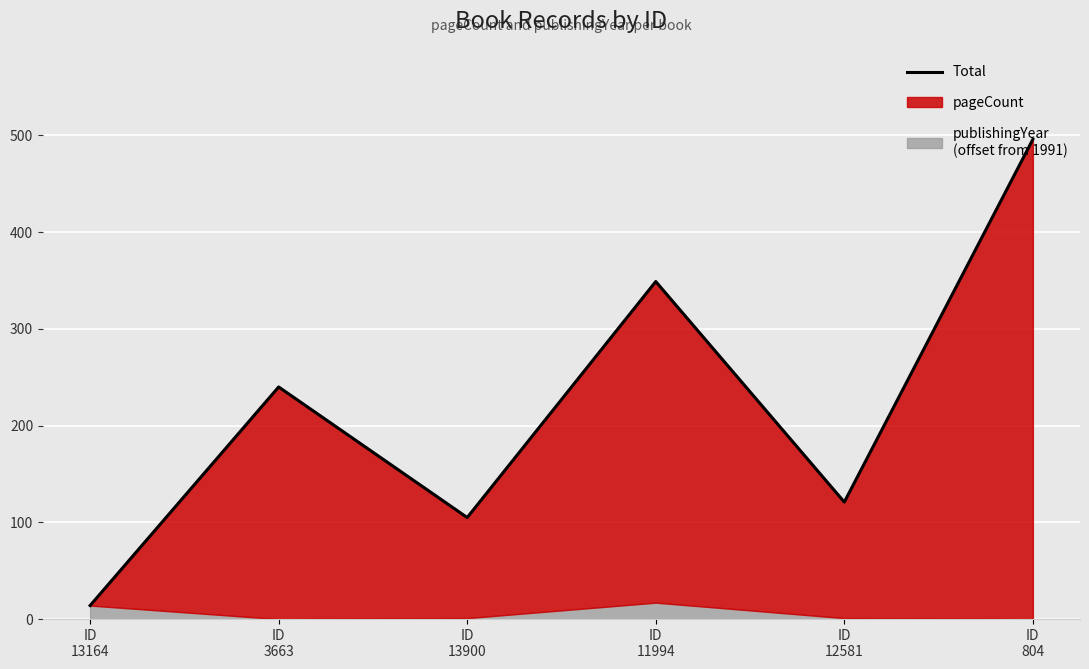

What is the label of the 3rd point from the left?

ID
13900